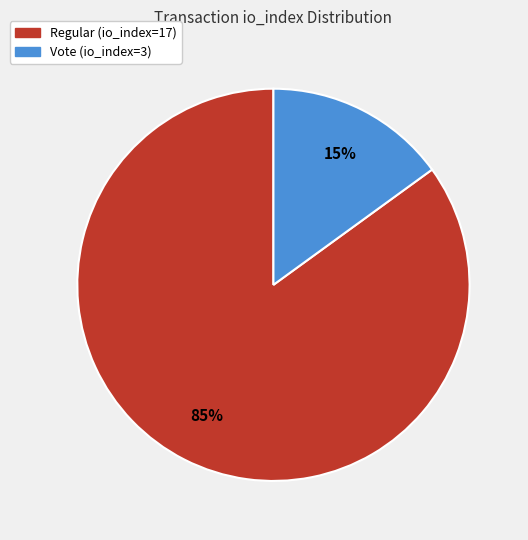

Approximately how many times larger is the value at Regular (io_index=17) compared to Vote (io_index=3)?

5.7